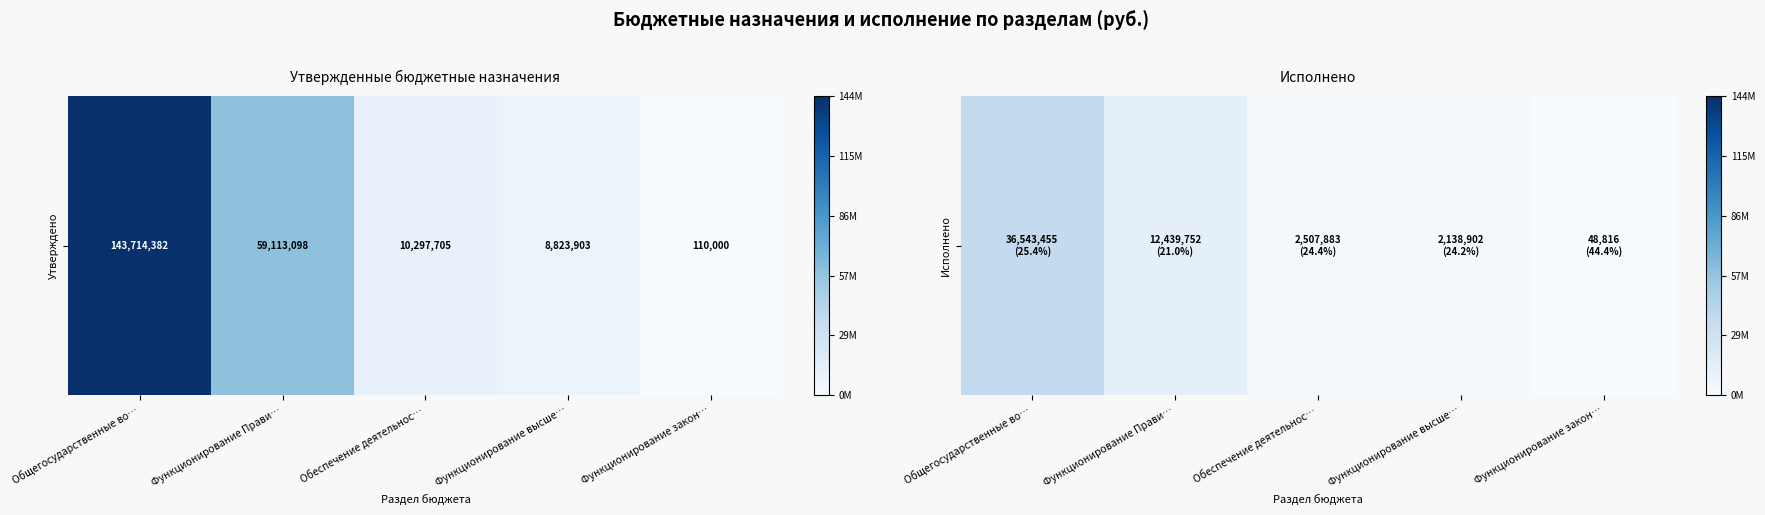

Count the number of data series in this chart.

1